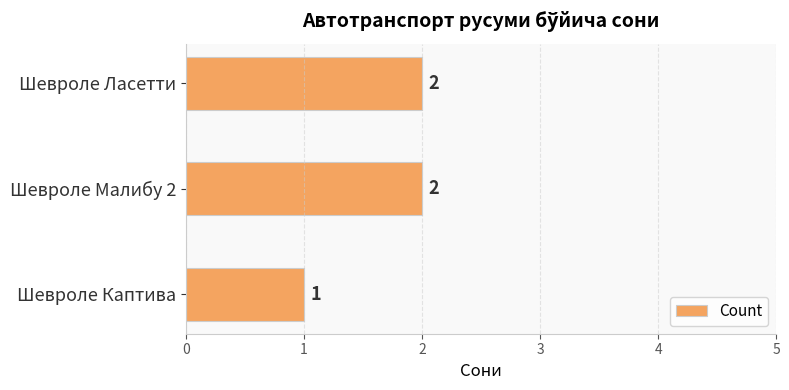

Reading top to bottom, transcribe all the data shown in this chart.

Шевроле Ласетти=2	Шевроле Малибу 2=2	Шевроле Каптива=1